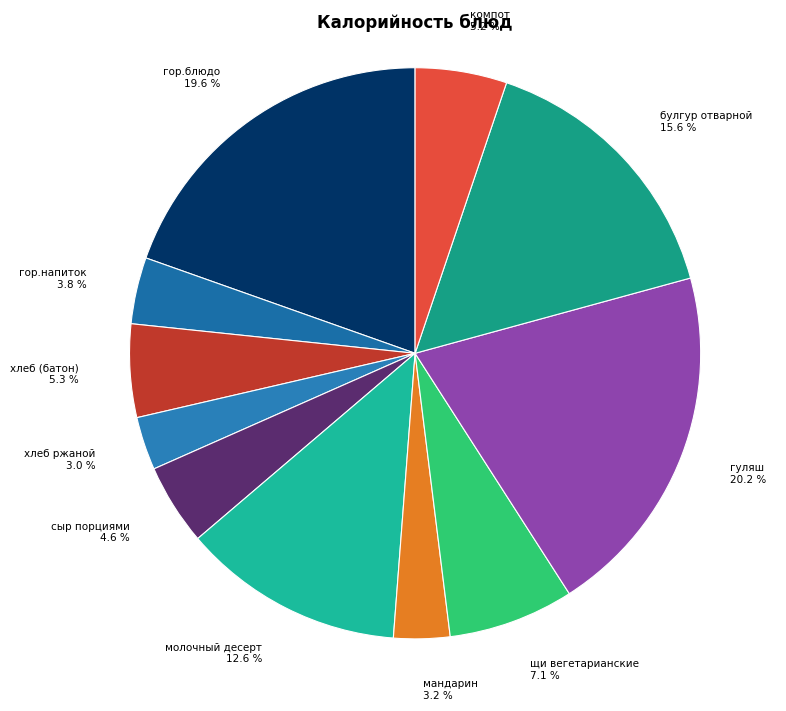

Does хлеб (батон) represent more than half of the total?

No